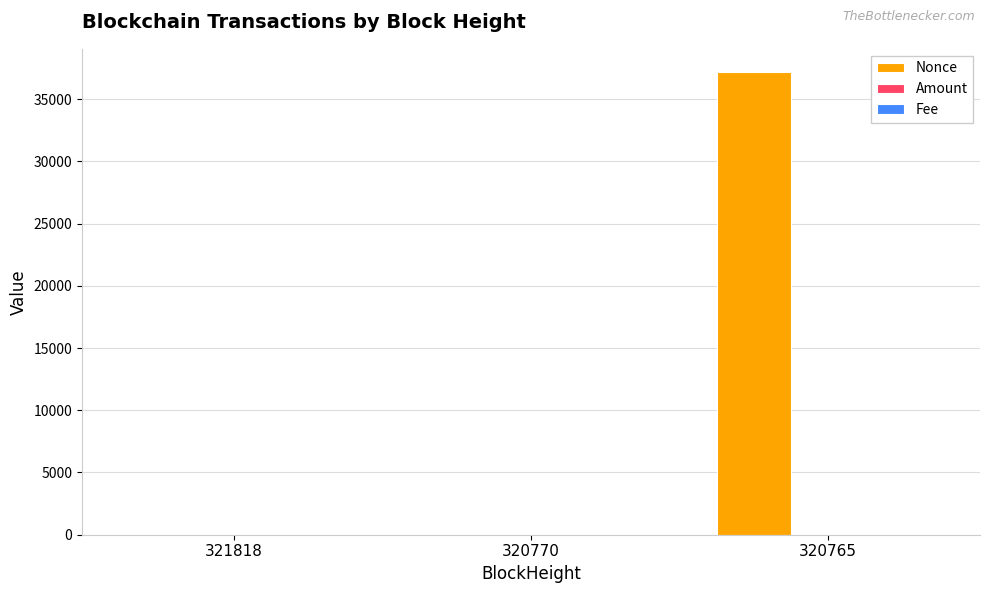

What is the greatest value displayed?

37183.0